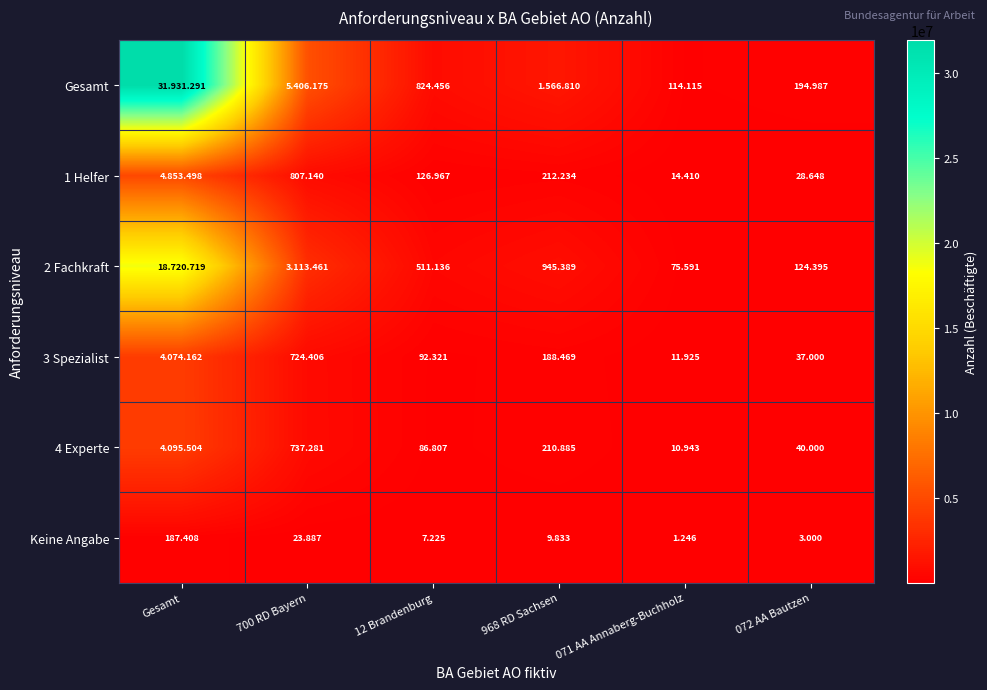

The value of Keine Angabe at 12 Brandenburg is 11361. True or false?

False